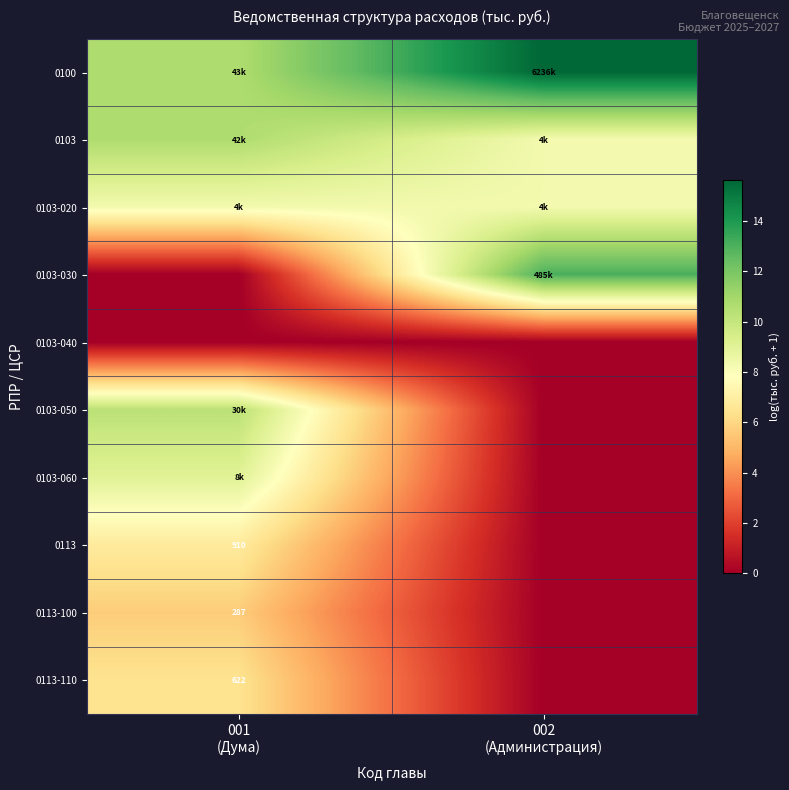

What is the difference between the 0103 values at 001 (Дума) and 002 (Администрация)?

2.3